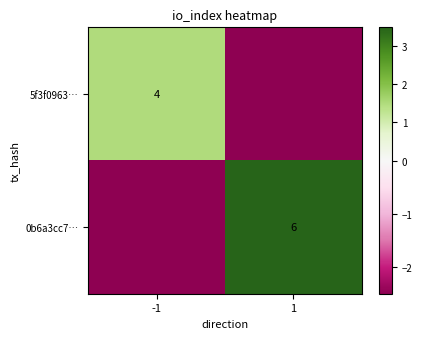

Which has a higher value, 1 or -1?

-1